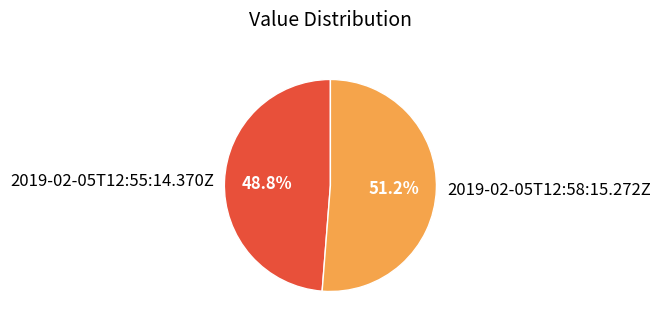

Rank the categories by value from lowest to highest.

2019-02-05T12:55:14.370Z, 2019-02-05T12:58:15.272Z